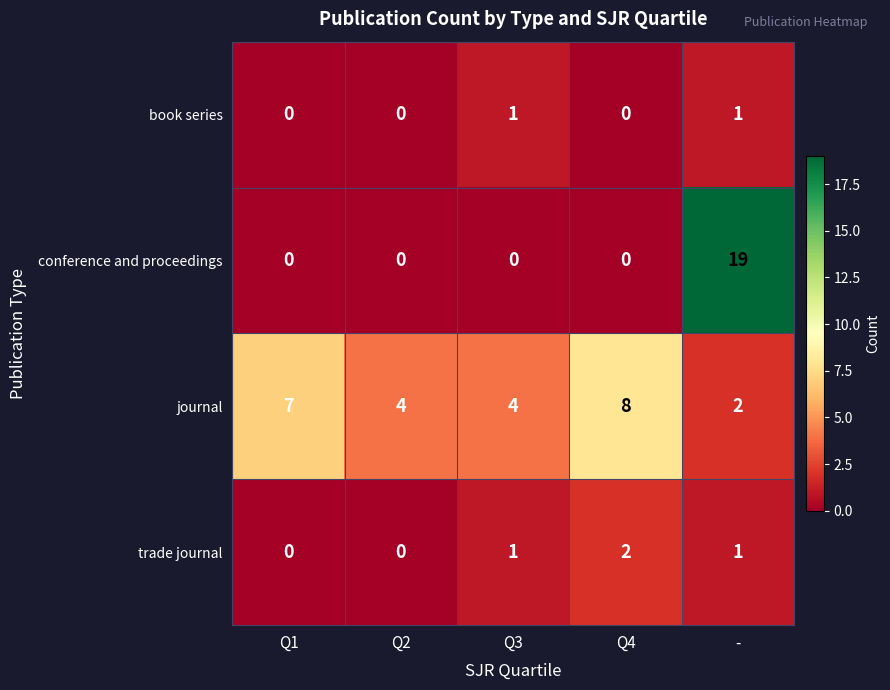

Reading left to right, list all the values displayed in this chart.

book series: Q1=0	Q2=0	Q3=1	Q4=0	-=1
conference and proceedings: Q1=0	Q2=0	Q3=0	Q4=0	-=19
journal: Q1=7	Q2=4	Q3=4	Q4=8	-=2
trade journal: Q1=0	Q2=0	Q3=1	Q4=2	-=1